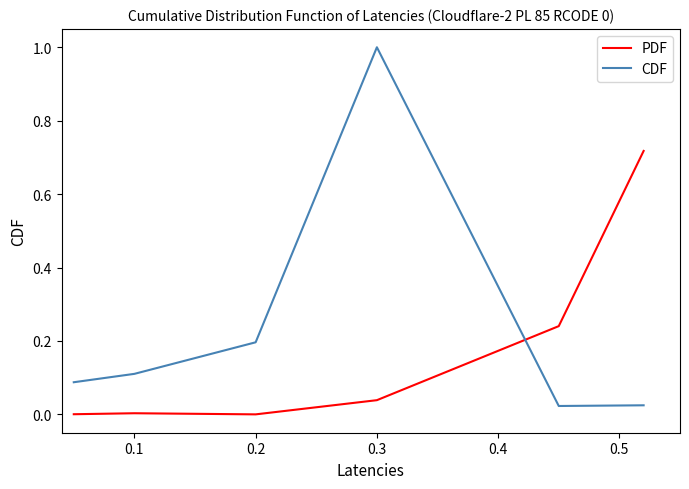

Which series ends up on top after the final intersection of CDF and PDF?

PDF